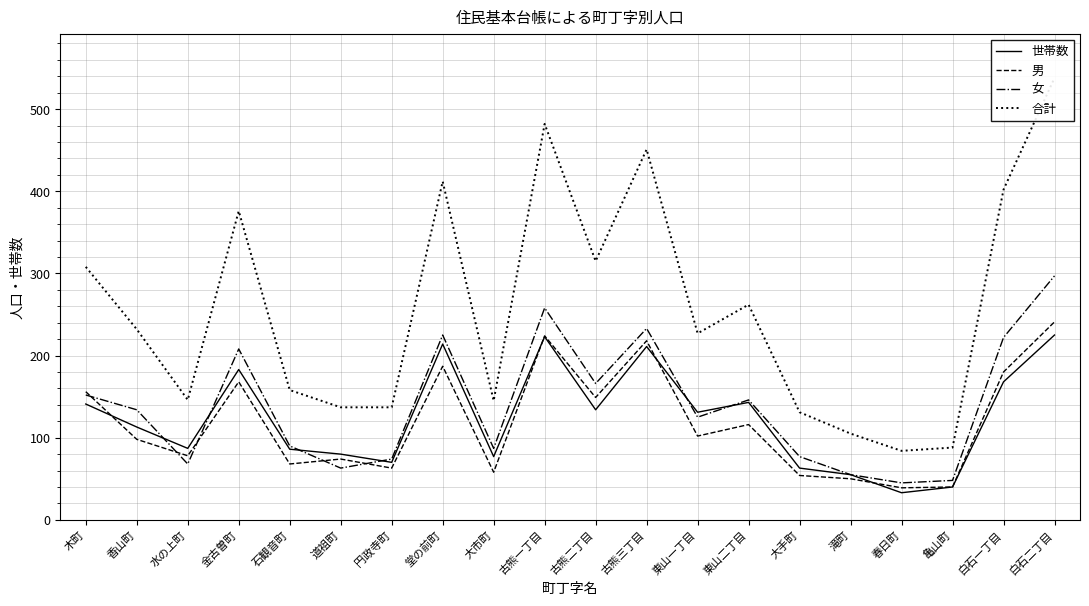

What position from the right is 春日町?

4